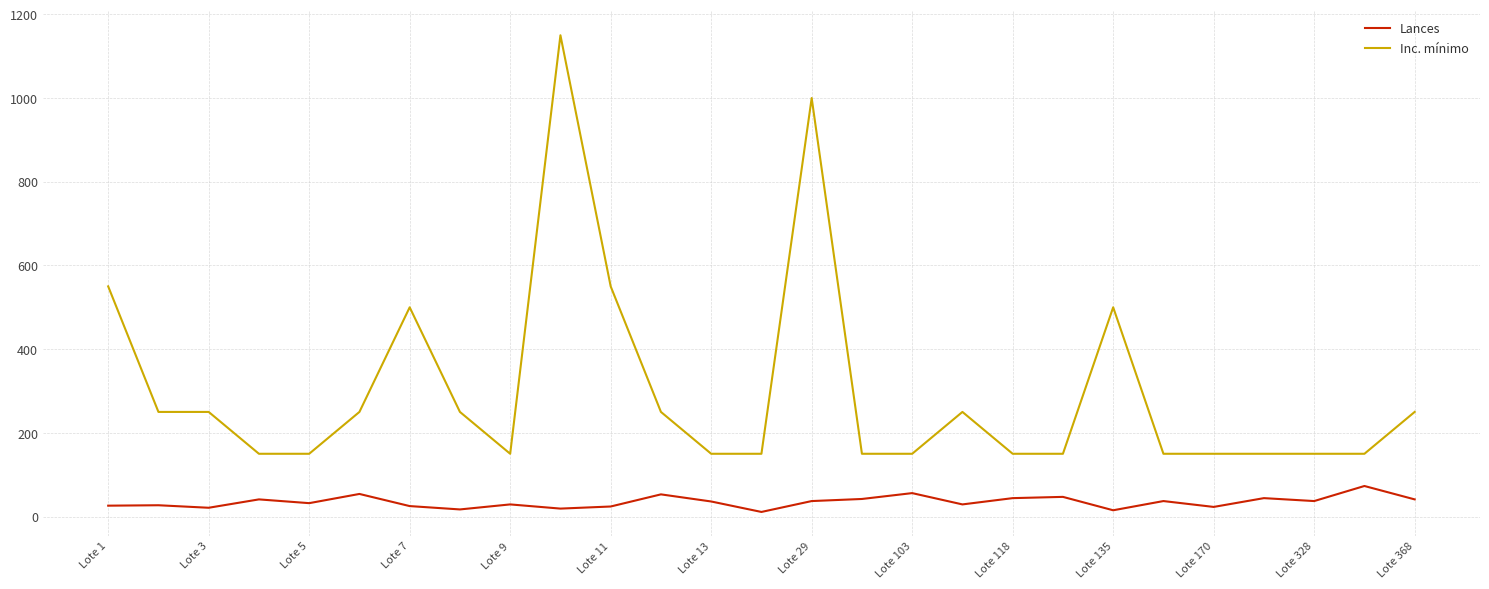

What is the difference between the maximum and minimum values in the Lances series?

62